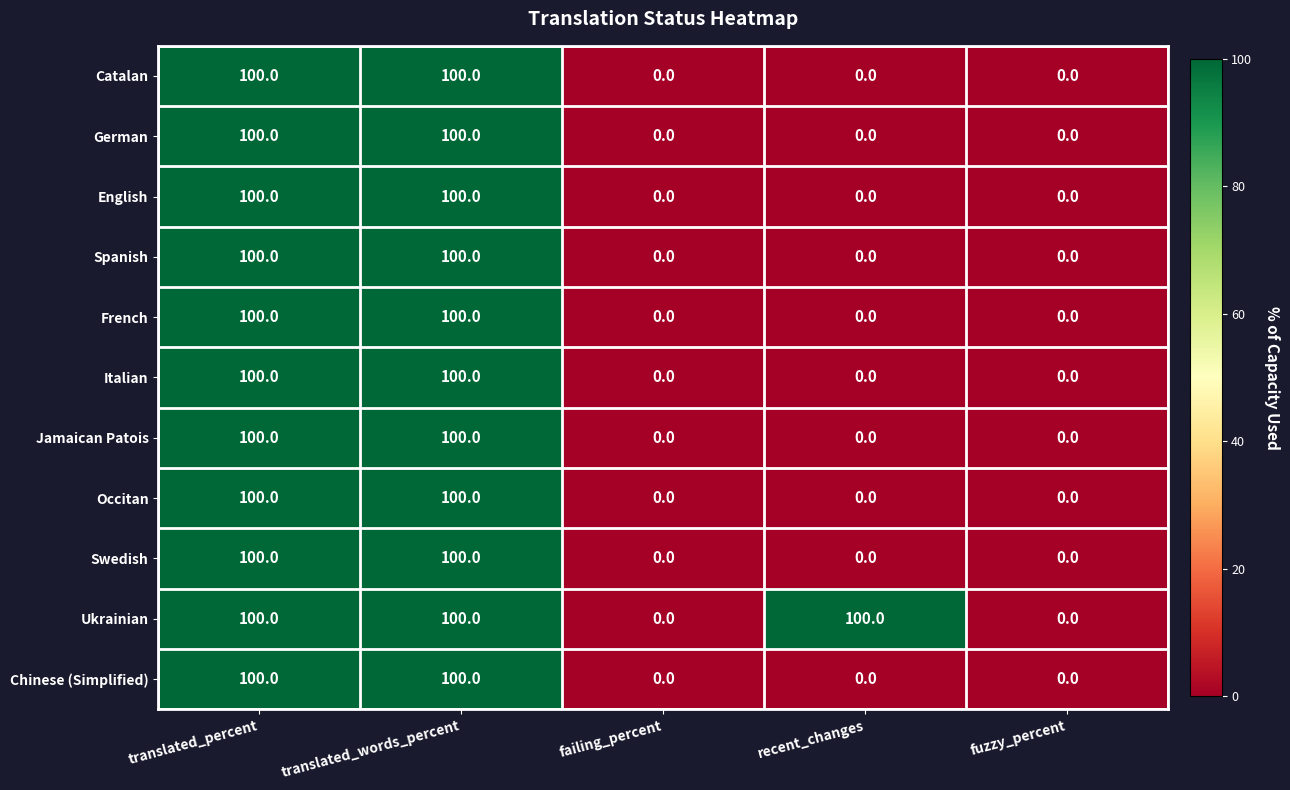

What is the highest value of the French series?

100